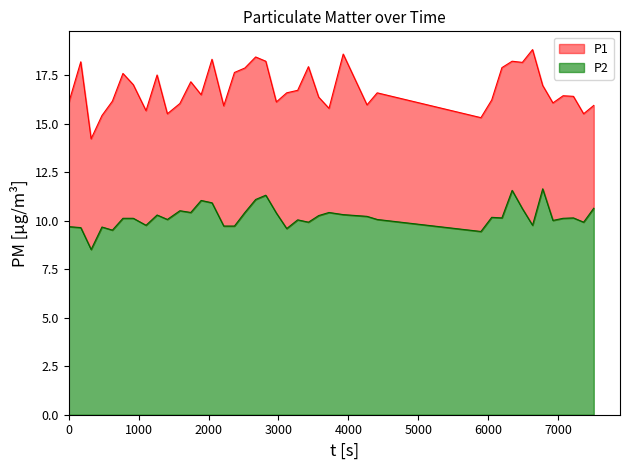

Which series changed the most between 2023-12-07T04:51:20 and 2023-12-07T05:14:47?

P1